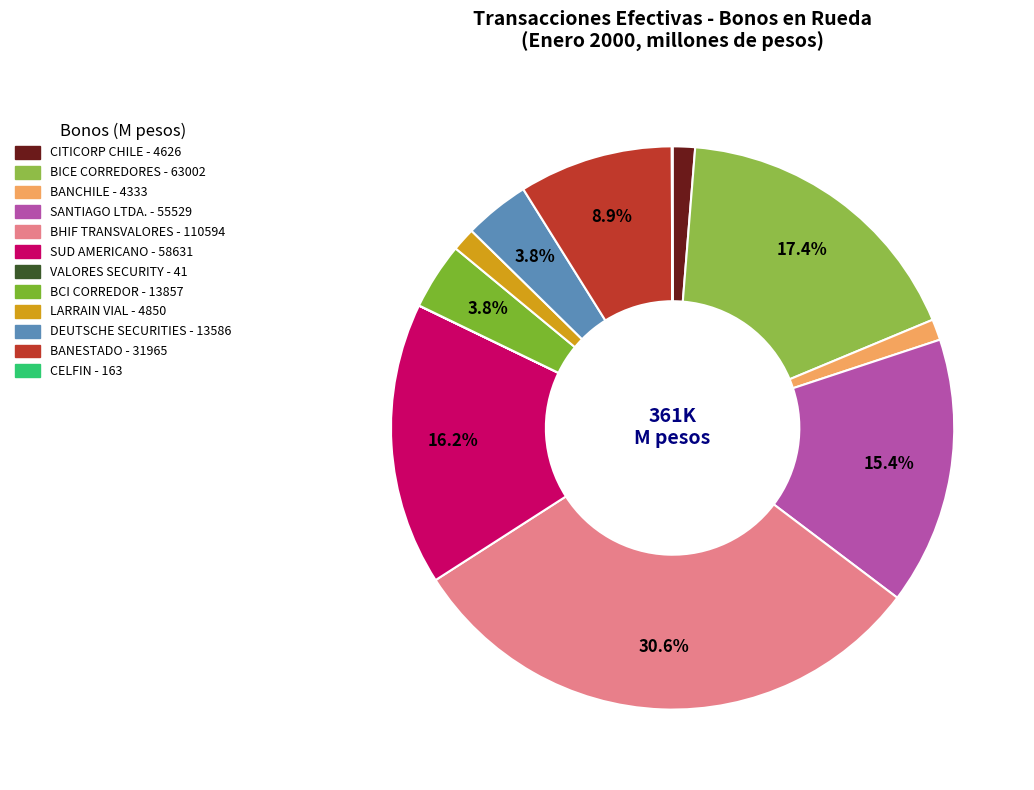

To the nearest percent, what is the combined percentage of BANESTADO and BICE CORREDORES?

26%